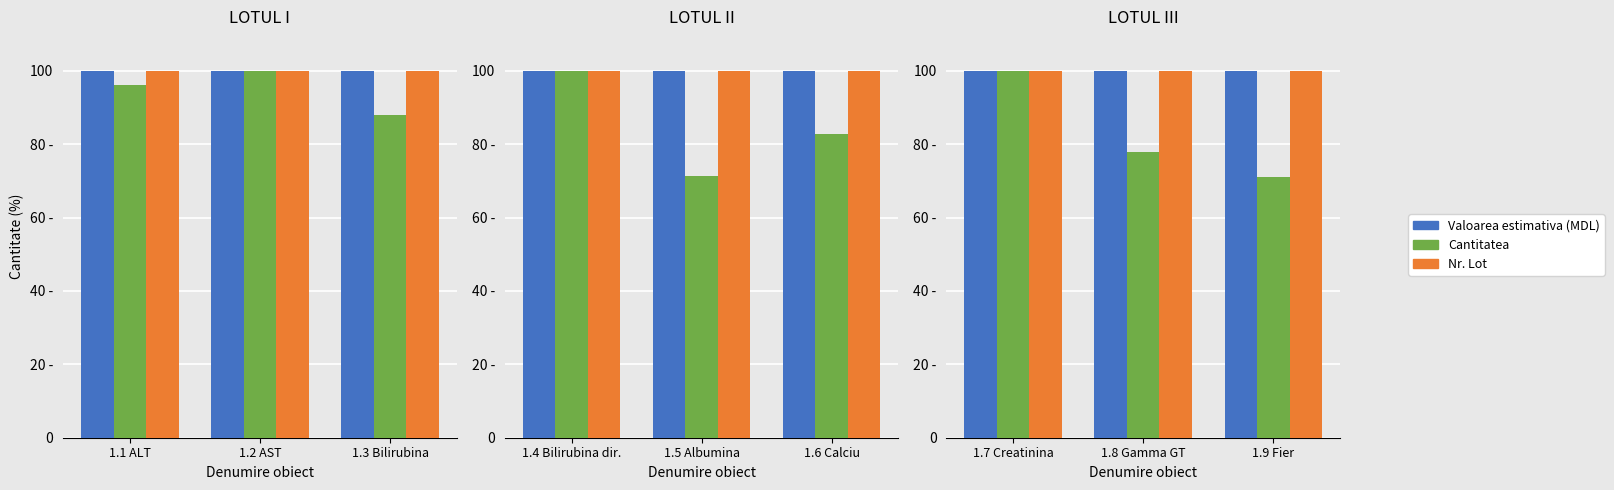

The Nr. Lot series shows 100.0 at 1.8 Gamma GT. True or false?

True